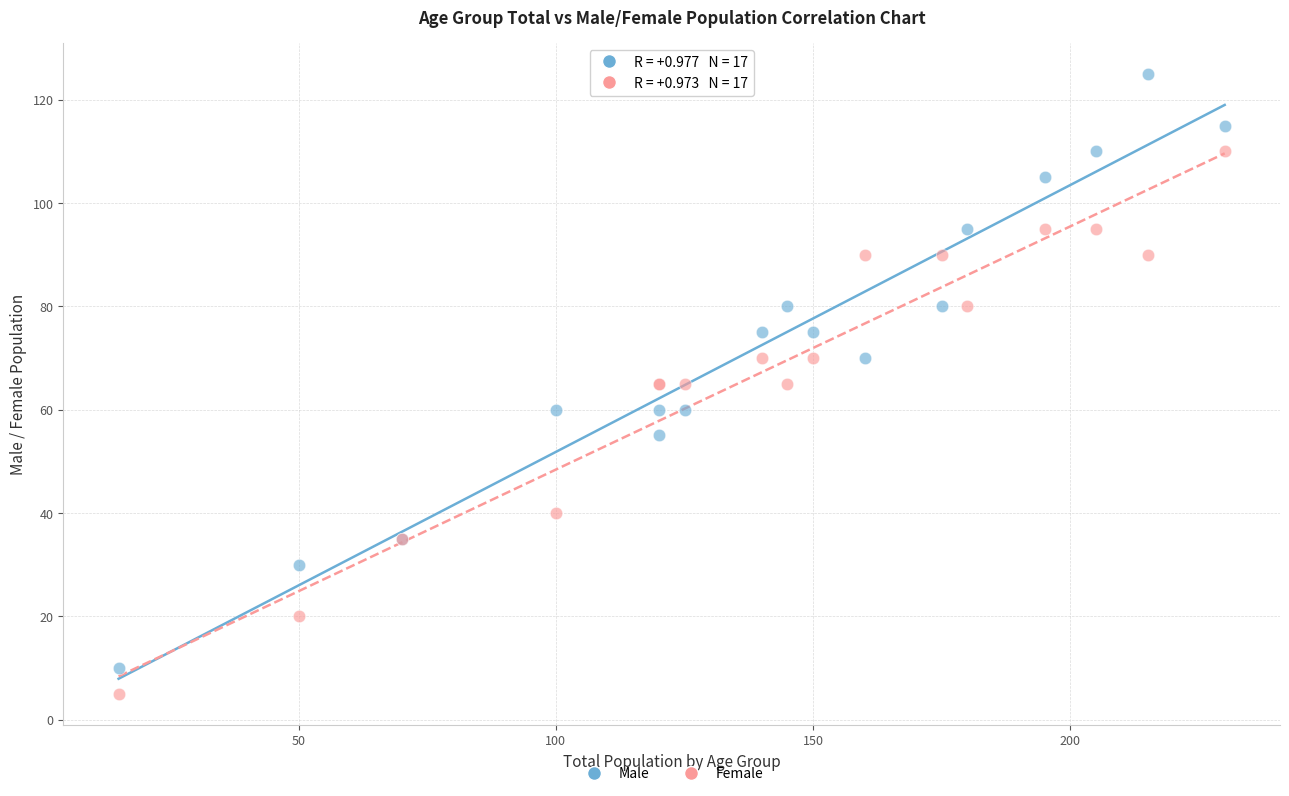

Which series contains the lowest Y value?

Female